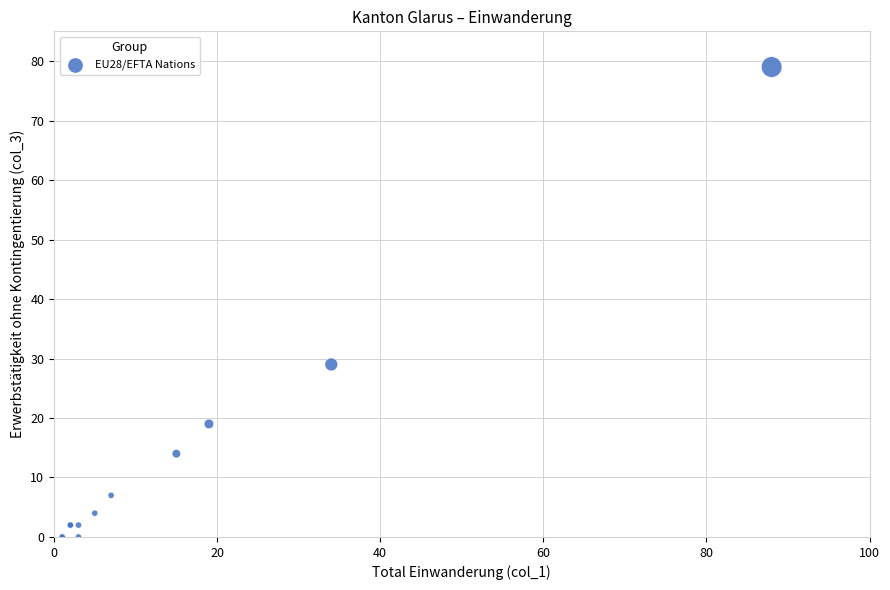

What Y value in the scatter plot is closest to 39?

29